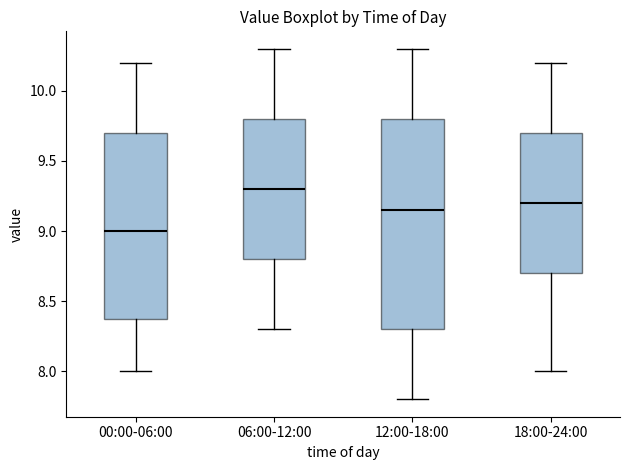

Where is the upper edge of the box for 18:00-24:00 on the y-axis? The values are not printed on the chart, so give them approximately, as read against the axis.

9.70